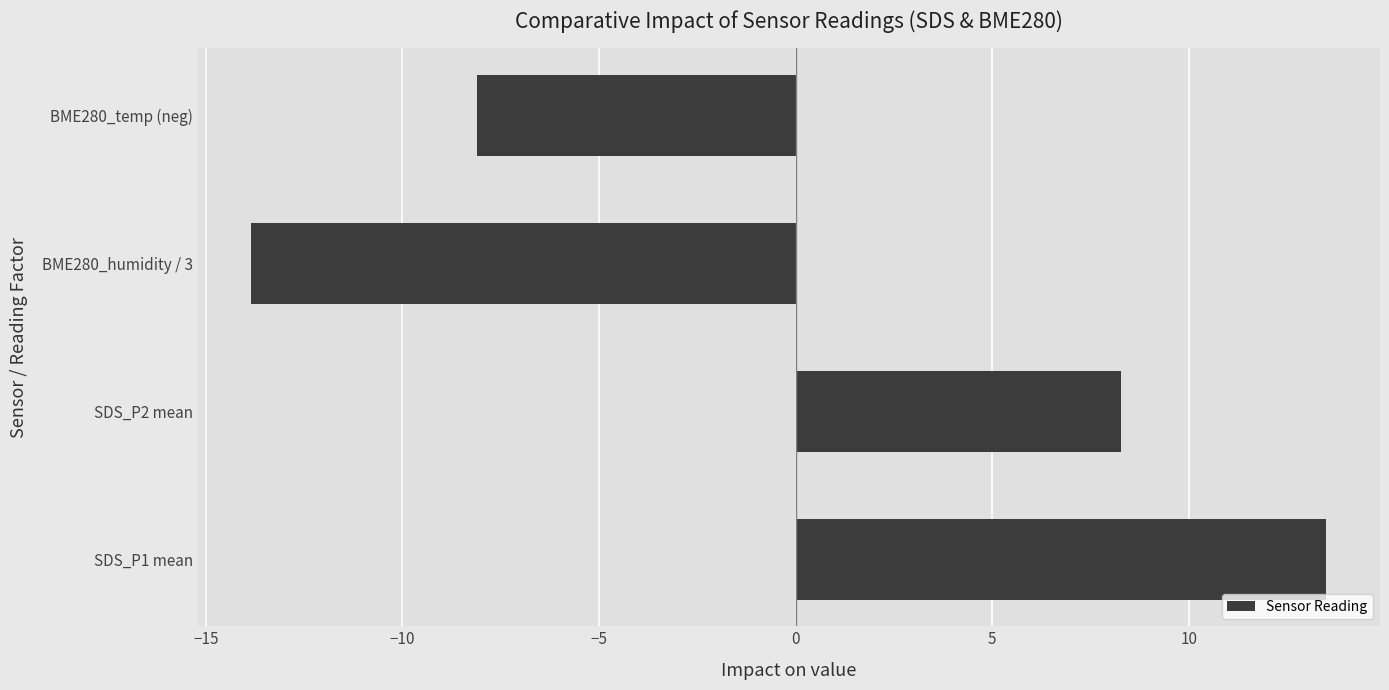

True or false: the data shows 2.2 at SDS_P2 mean.

False